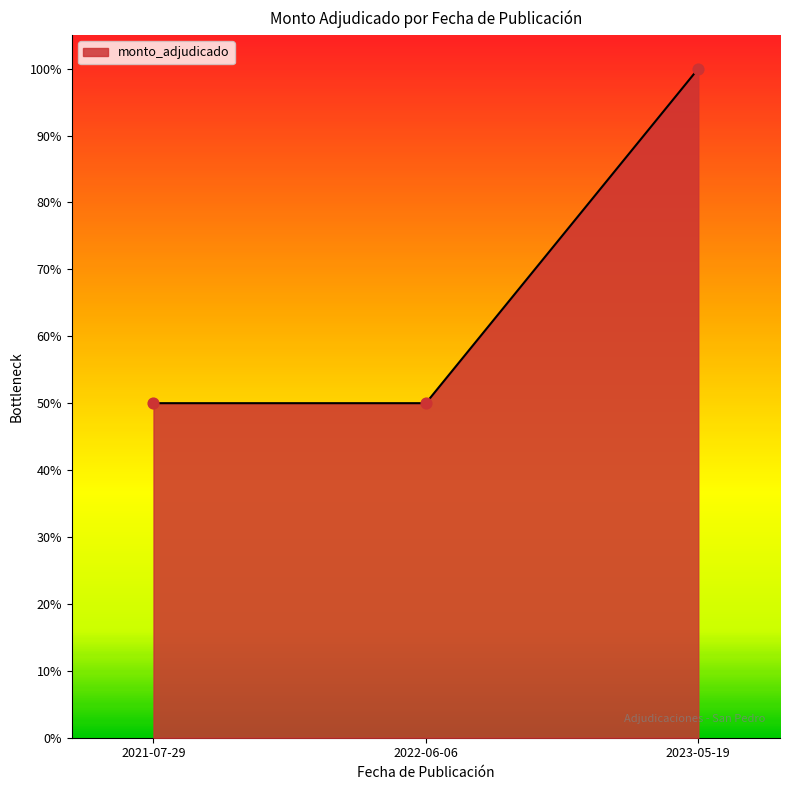

What is the change in value from 2021-07-29 to 2023-05-19?

+0.5